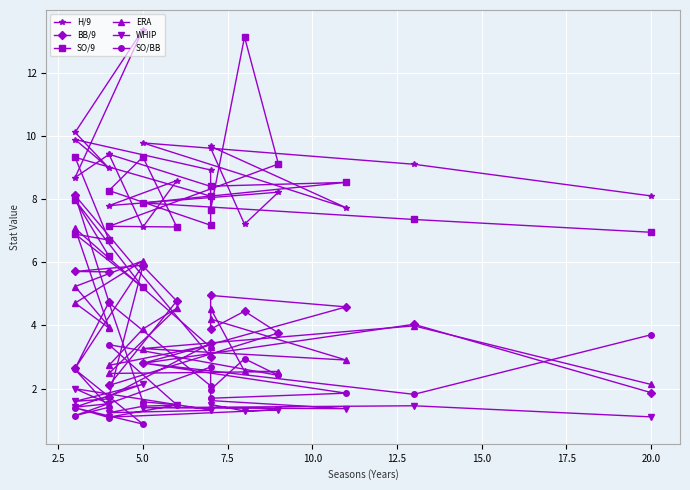

In WHIP, how many points are higher than both neighbors (excluding endpoints)?

6